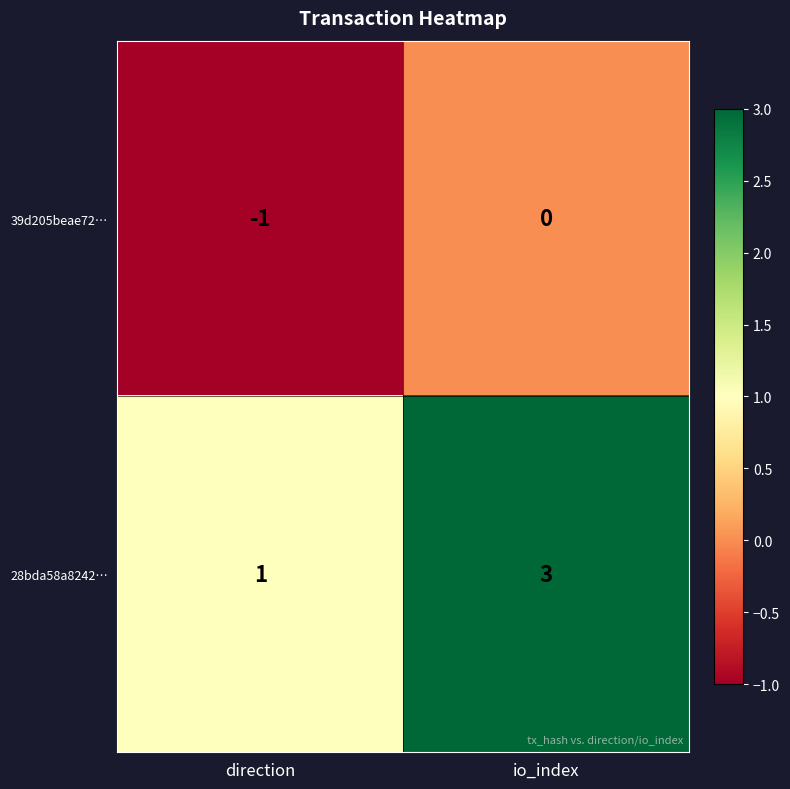

Which series has the largest total across all categories?

28bda58a8242…